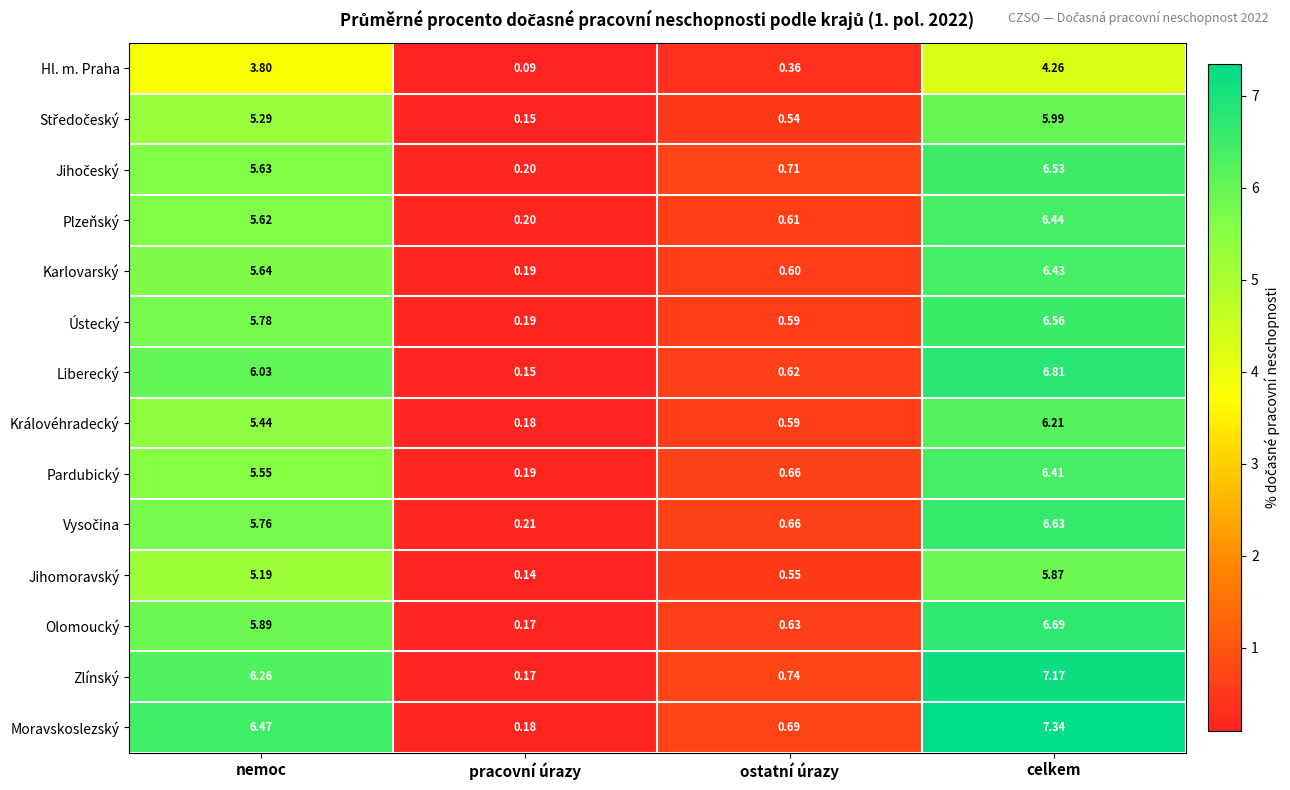

At which category is the sum across all series the highest?

celkem